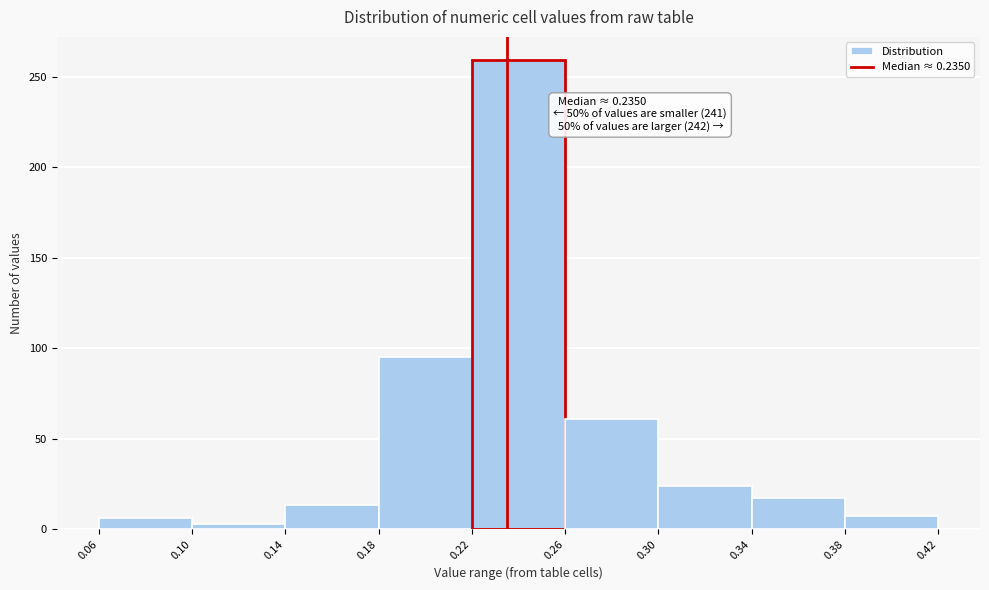

Which range on the x-axis has the tallest bar?

0.22 to 0.26